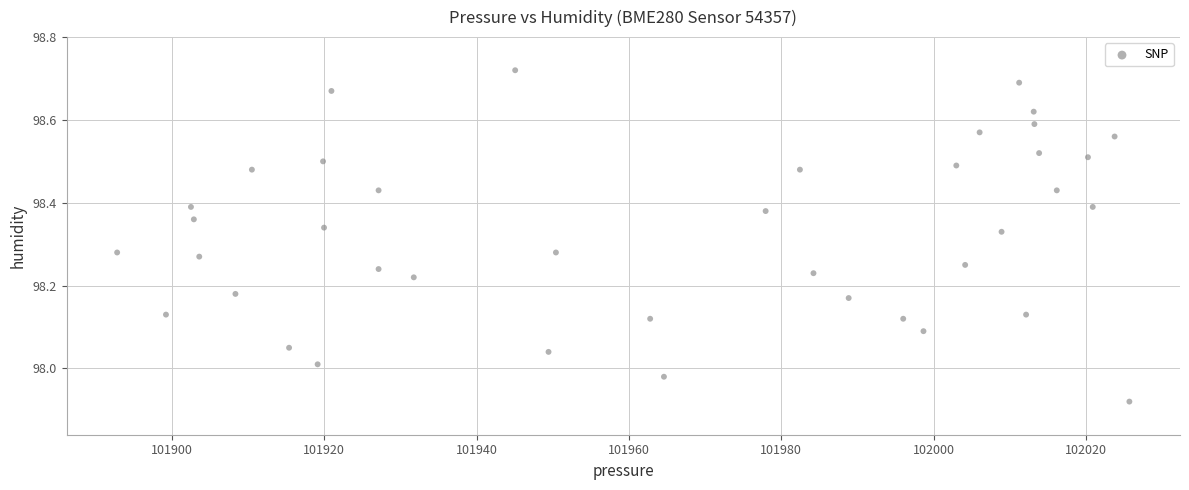

What is the range of Y values (max minus min)?

0.8